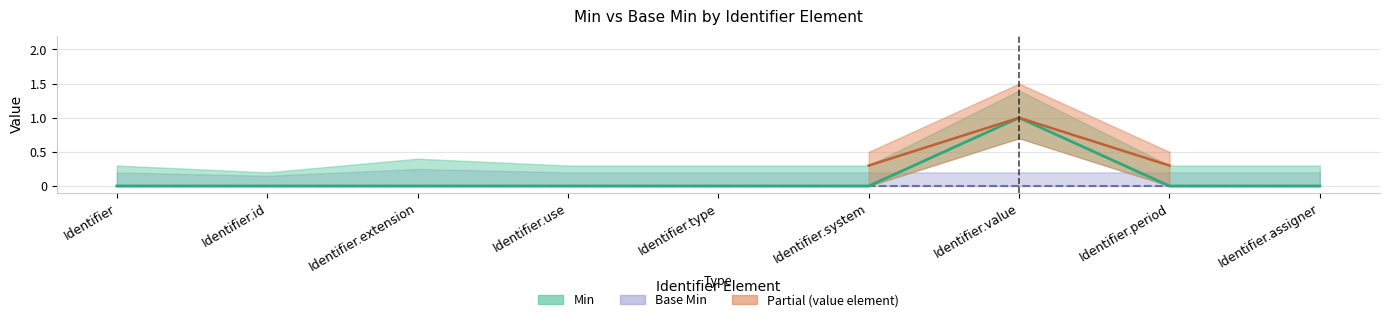

What is the label of the 4th point from the right?

Identifier.system